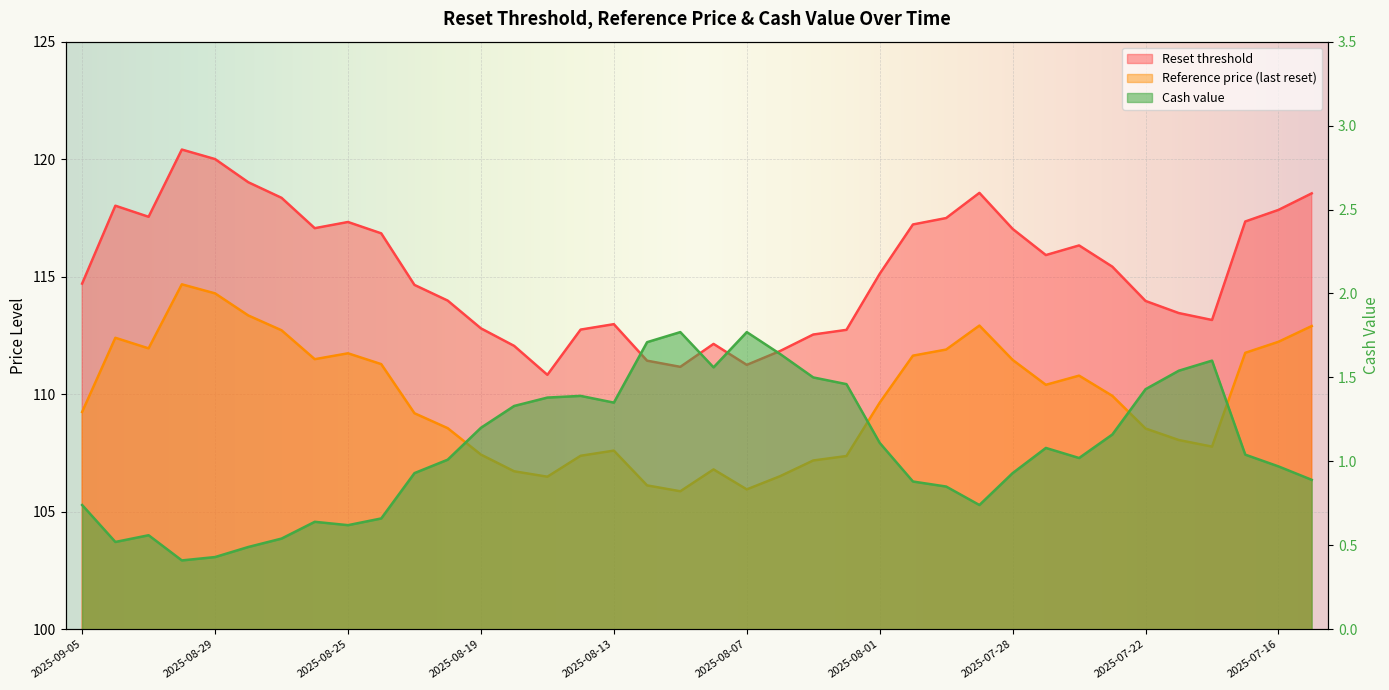

How many distinct data groups are displayed?

3